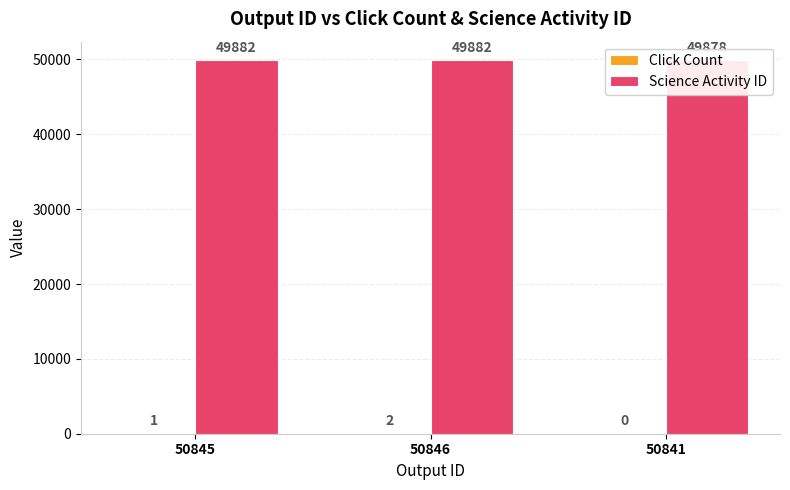

What is the sum of the Click Count values at 50845 and 50841?

1